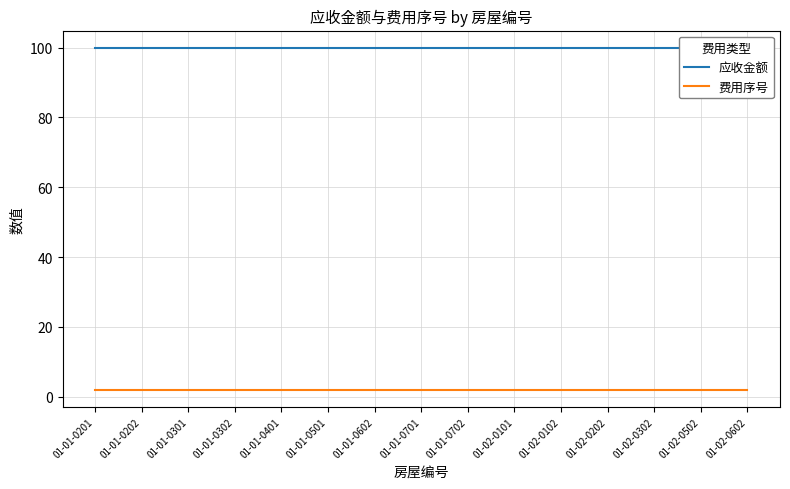

Rank the series by their maximum value, from lowest to highest.

费用序号, 应收金额